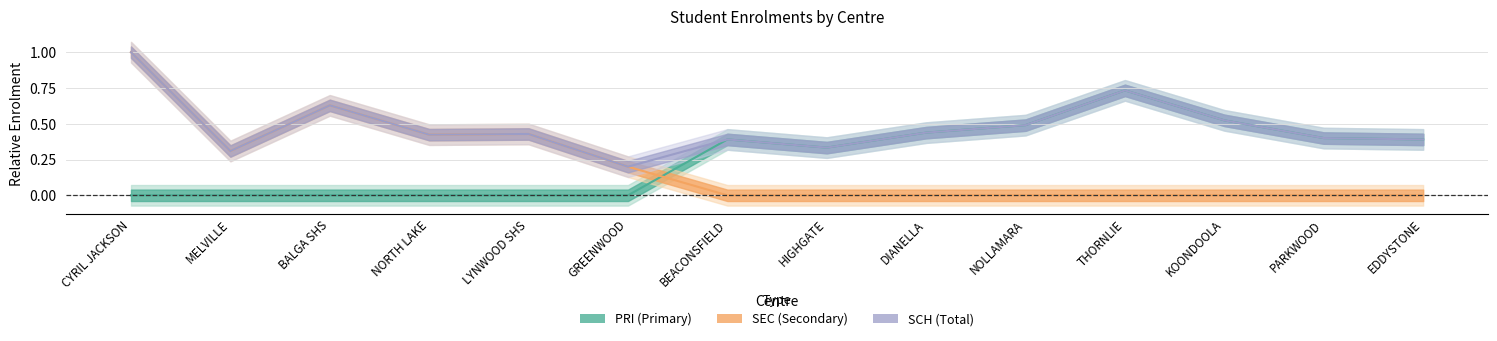

What is the average value of the SCH series?

0.5